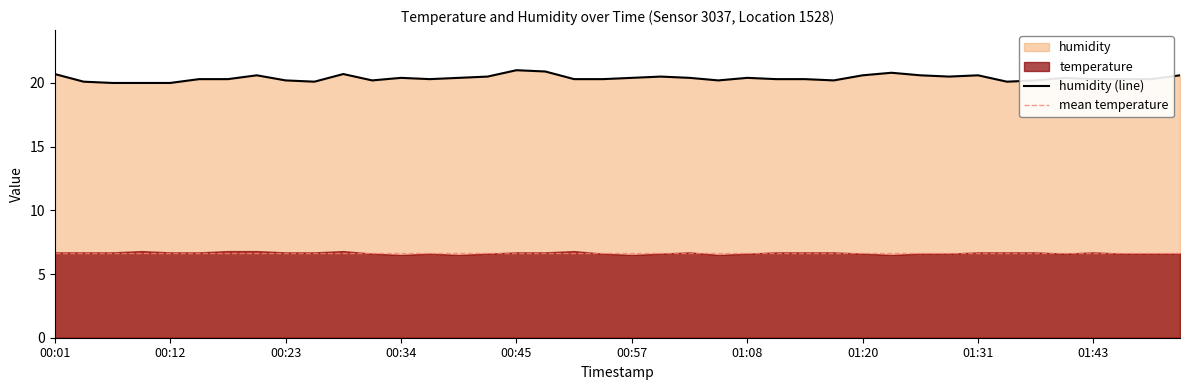

How many values are between 20 and 21?

40